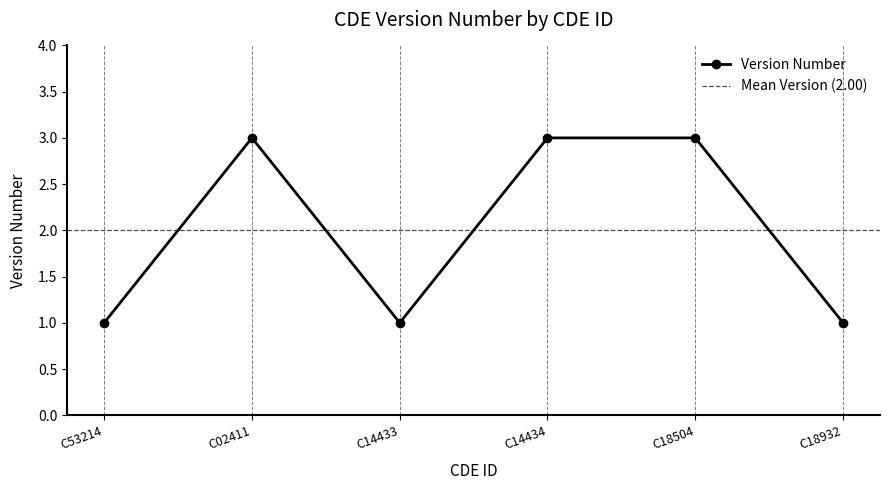

What is the value of the 6th point from the left?

1